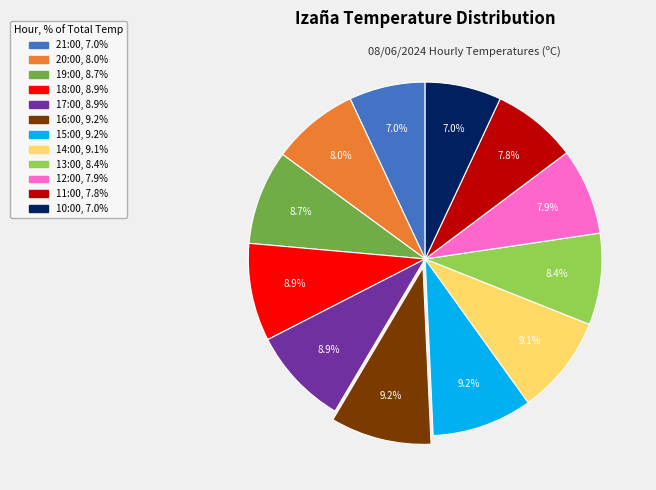

True or false: 11:00 accounts for 1% of the total.

False